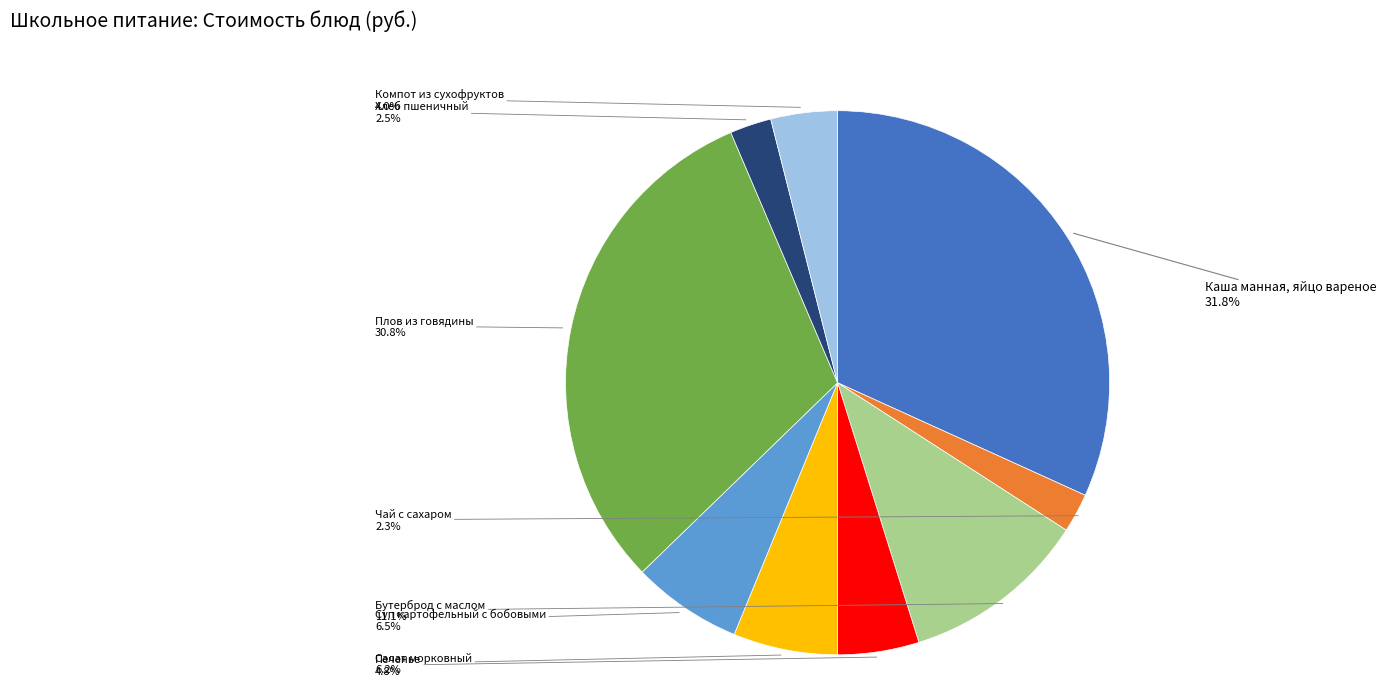

What percentage do Плов из говядины and Салат морковный together represent?

37.0%